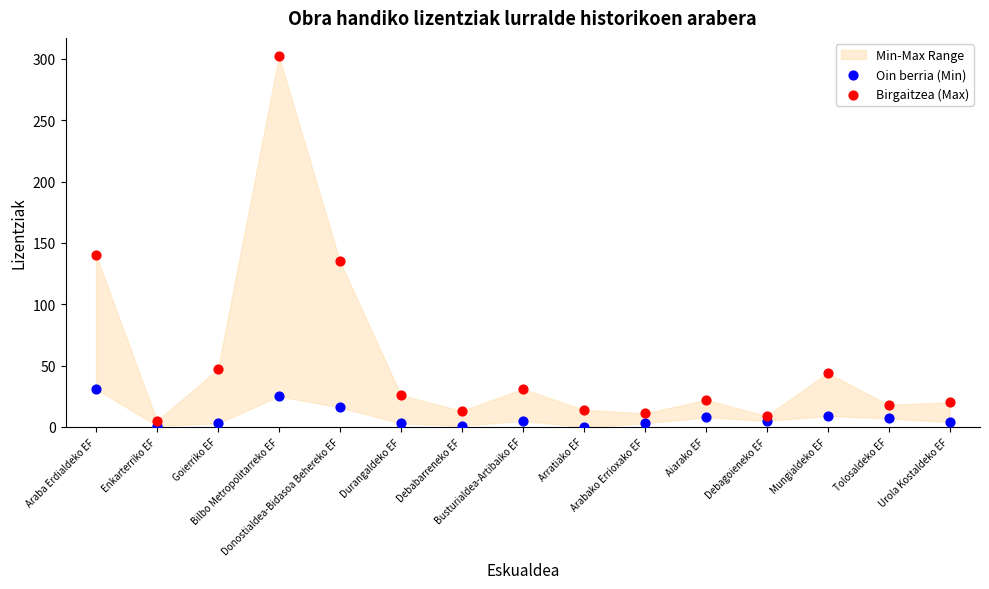

Which series has the largest Y range (max minus min)?

Birgaitzea (Max)